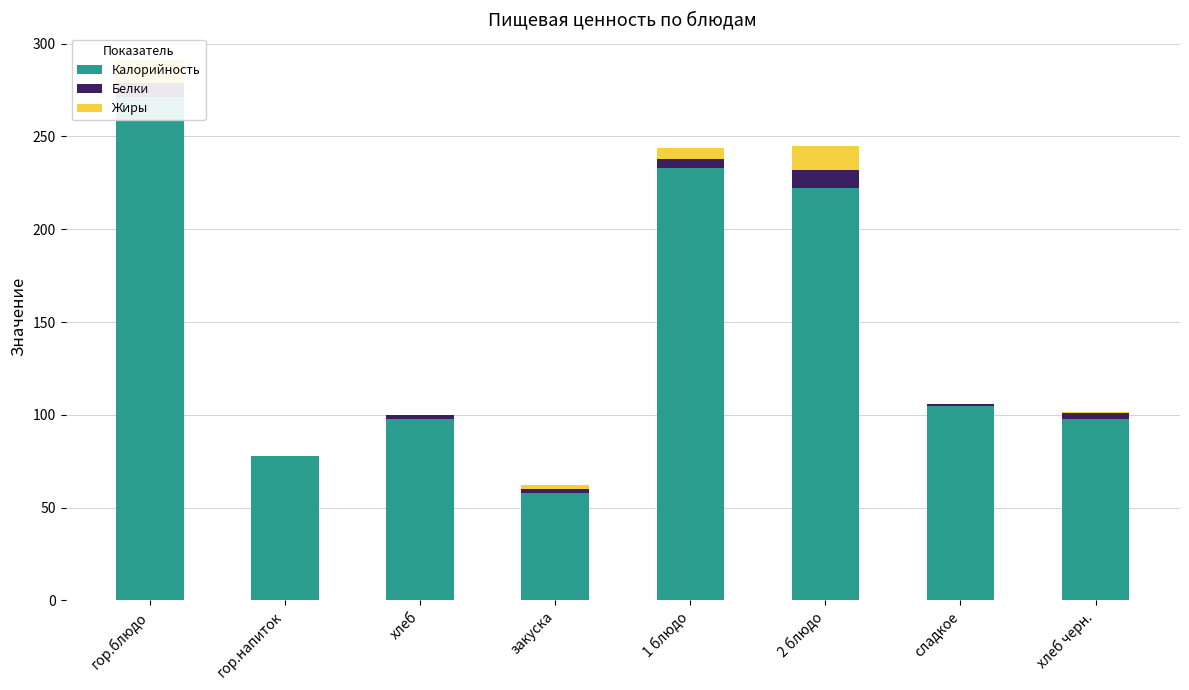

How many bars are there in total?

24